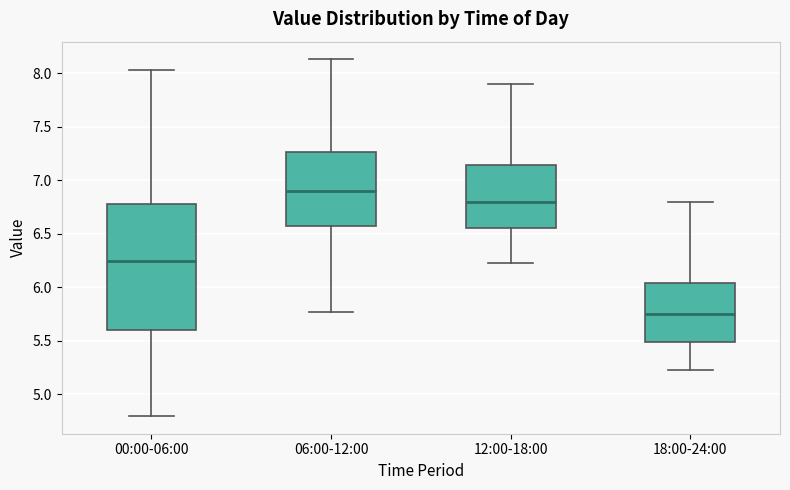

Where does the upper whisker of the box for 06:00-12:00 end on the y-axis? The values are not printed on the chart, so give them approximately, as read against the axis.

8.15